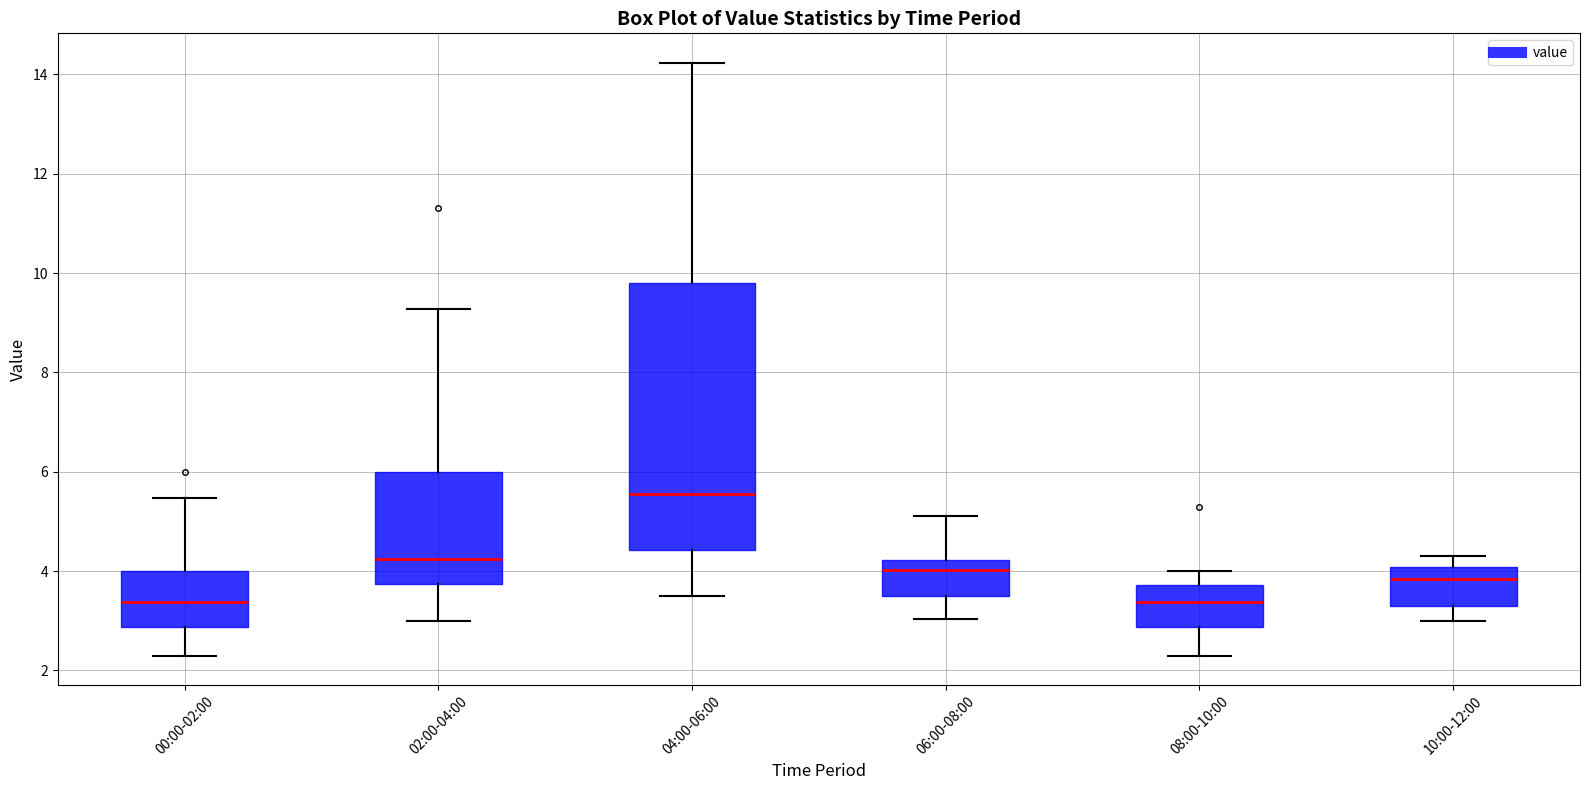

Reading left to right, read every box against the y-axis: the position of its median line, the range the box covers, and the ends of its whiskers. The values are not printed on the chart, so give them approximately, as read against the axis.

00:00-02:00: median 3.4, box 2.8 to 4.0, whiskers 2.4 to 5.4
02:00-04:00: median 4.2, box 3.8 to 6.0, whiskers 3.0 to 9.2
04:00-06:00: median 5.6, box 4.4 to 9.8, whiskers 3.6 to 14.2
06:00-08:00: median 4.0, box 3.6 to 4.2, whiskers 3.0 to 5.2
08:00-10:00: median 3.4, box 2.8 to 3.8, whiskers 2.4 to 4.0
10:00-12:00: median 3.8, box 3.2 to 4.0, whiskers 3.0 to 4.4